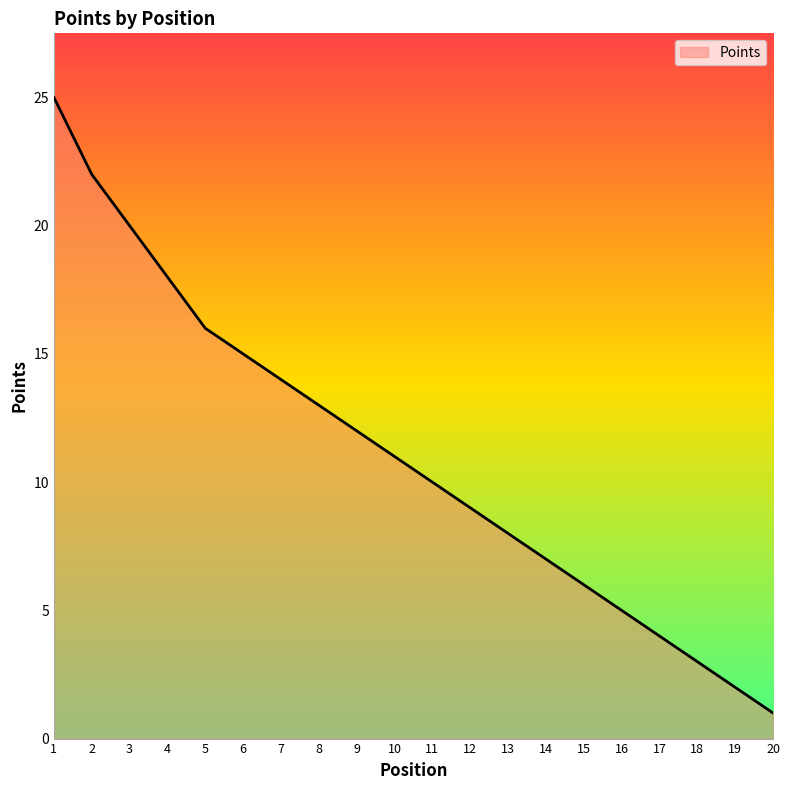

Reading left to right, extract all data points from this chart.

25	22	20	18	16	15	14	13	12	11	10	9	8	7	6	5	4	3	2	1